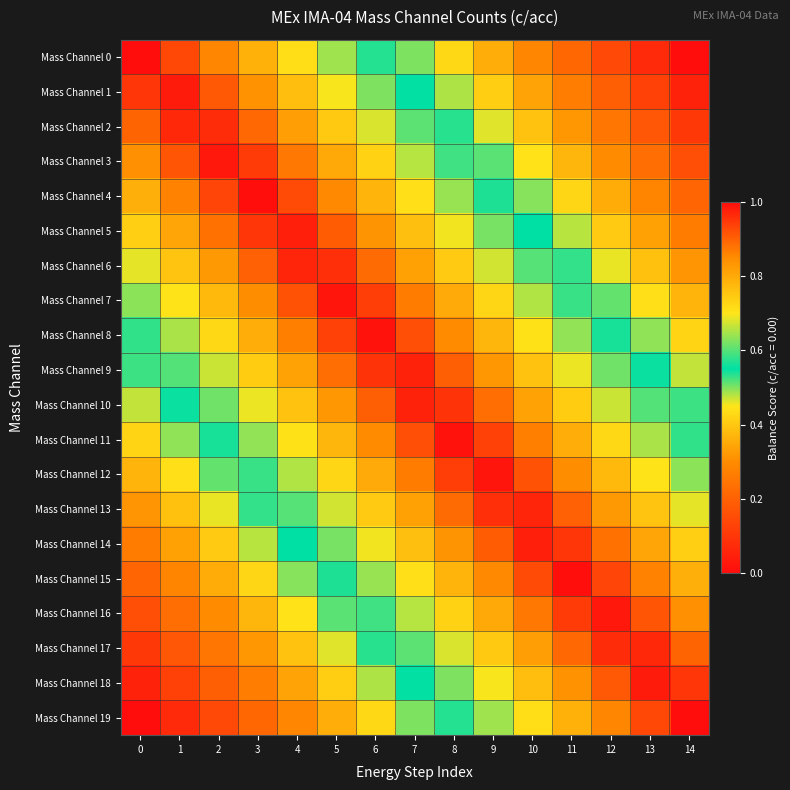

How many data points does each series have?

15